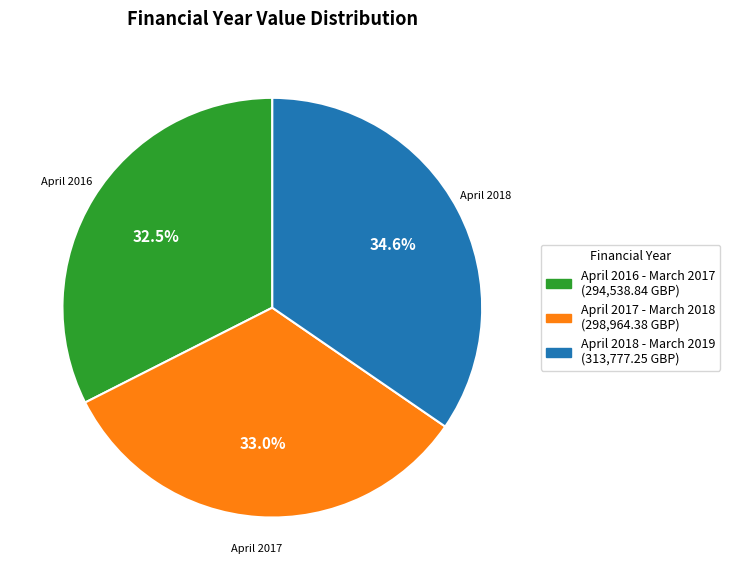

Is there a majority slice in this chart?

No